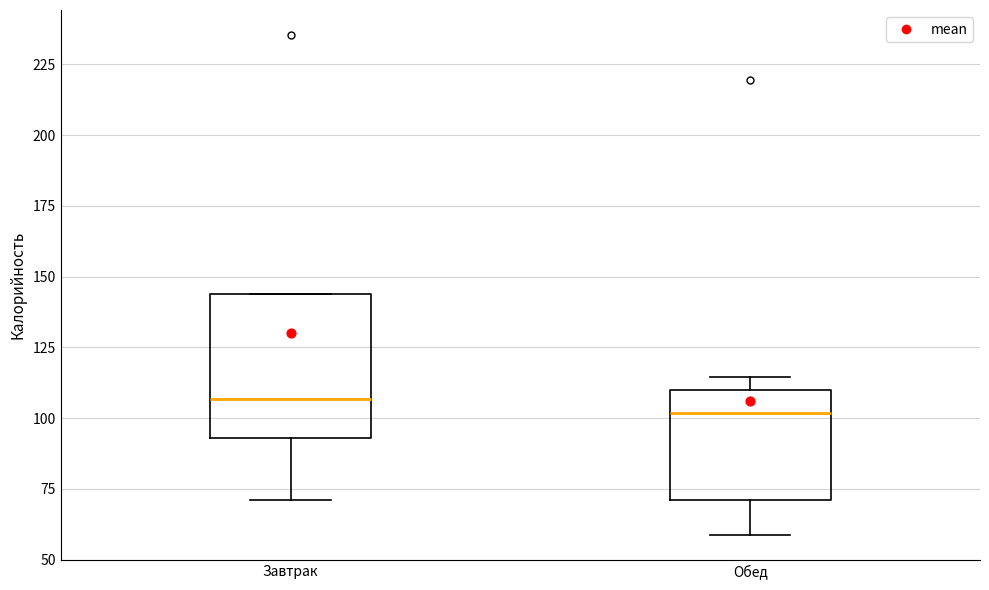

Reading left to right, read every box against the y-axis: the position of its median line, the range the box covers, and the ends of its whiskers. The values are not printed on the chart, so give them approximately, as read against the axis.

Завтрак: median 105, box 95 to 145, whiskers 70 to 145
Обед: median 100, box 70 to 110, whiskers 60 to 115